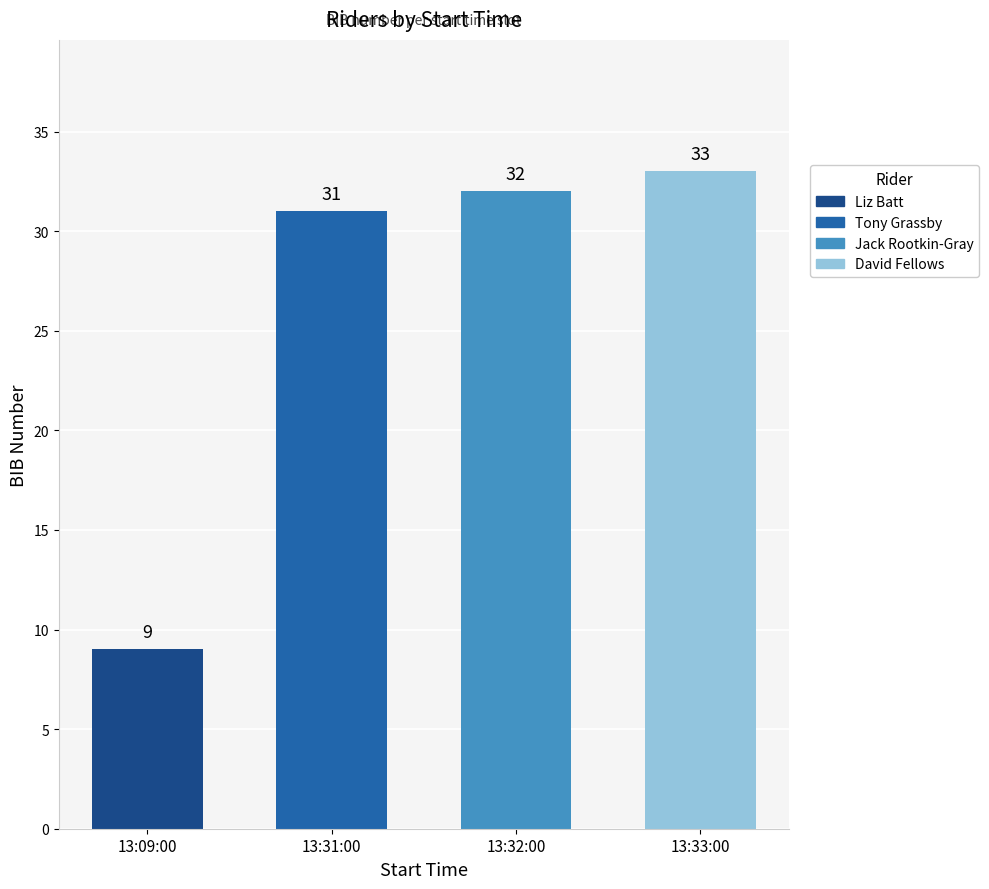

How many distinct data groups are displayed?

1